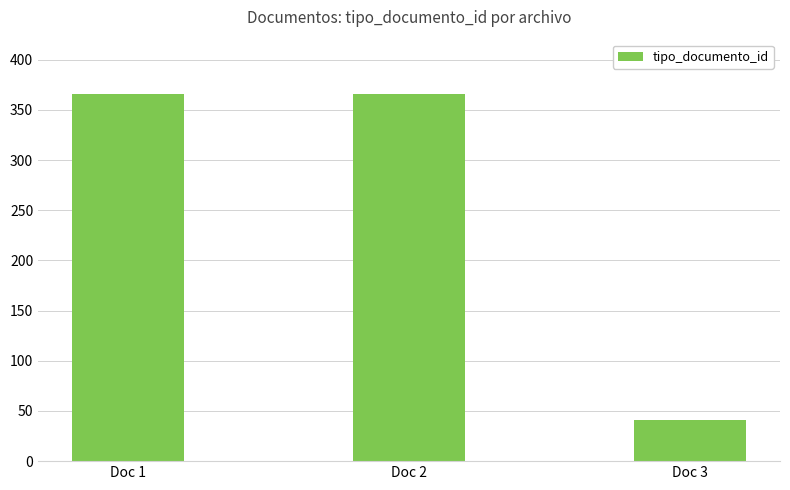

Is it true that the value at Doc 2 is 366?

True